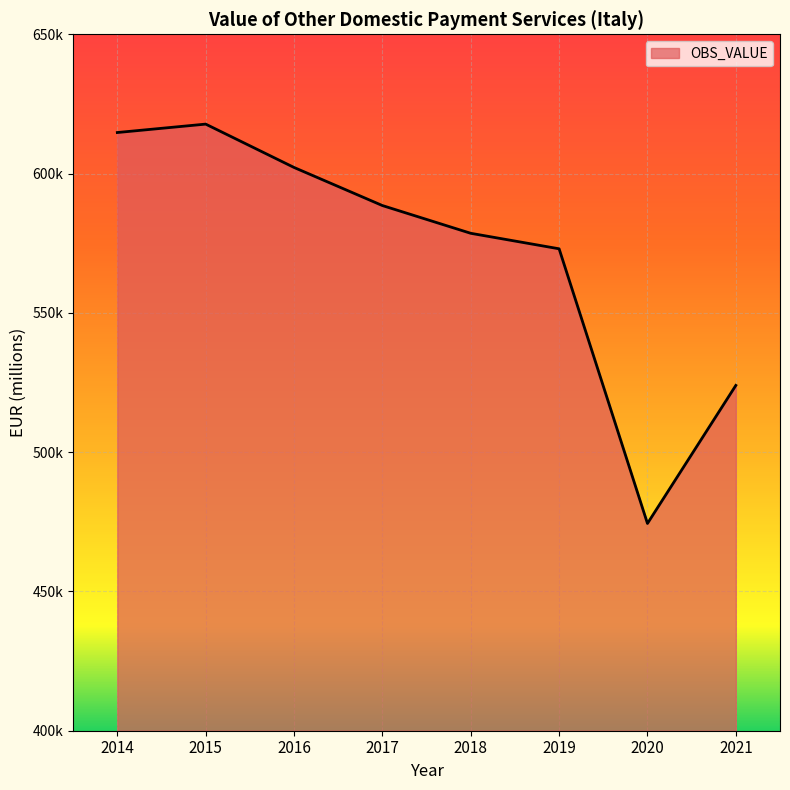

Where is the first local maximum?

2015